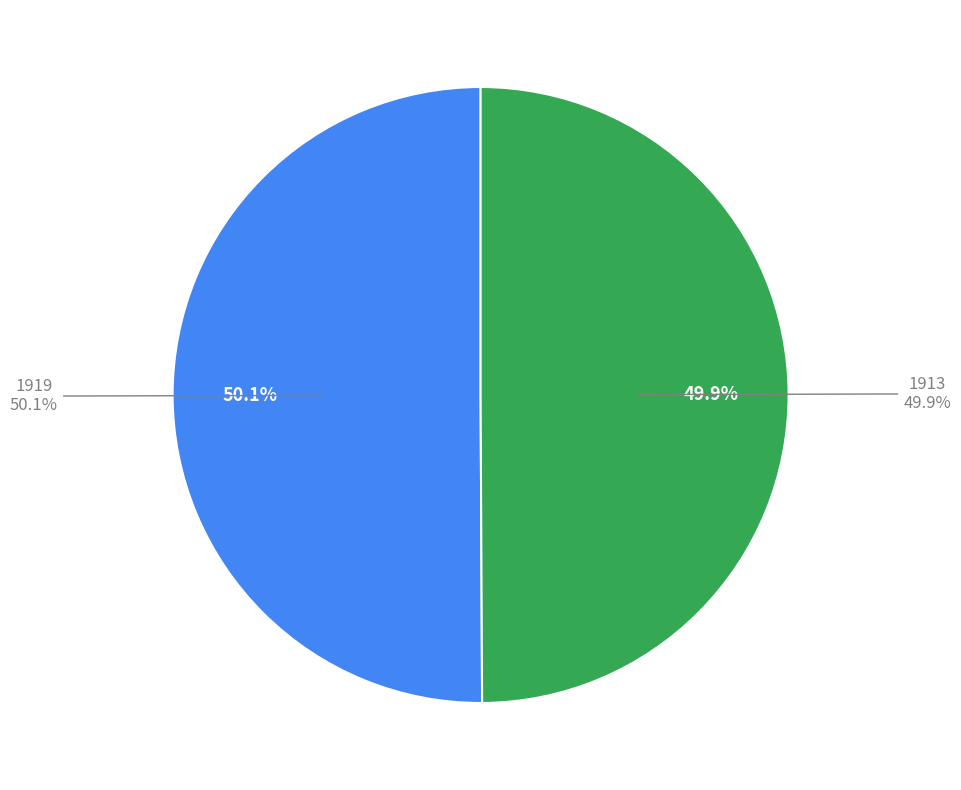

Which slice is the largest?

1919